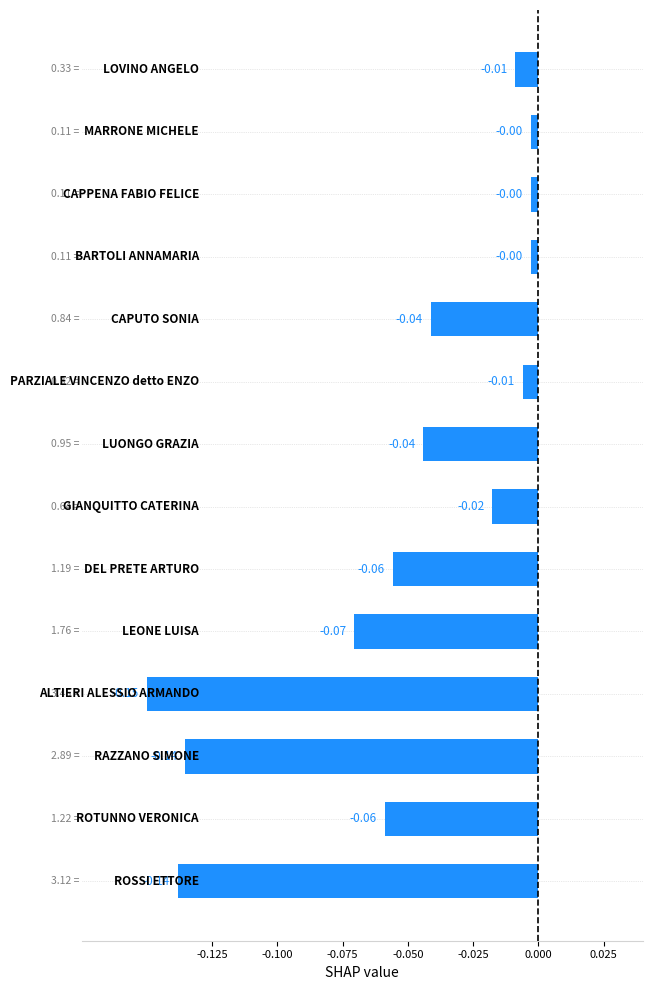

What is the sum of all values?

-0.7